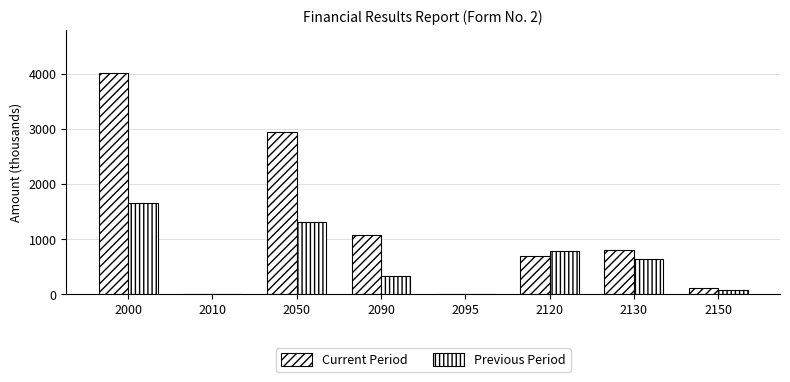

What is the difference between the second highest and second lowest values in the Previous Period series?

1324